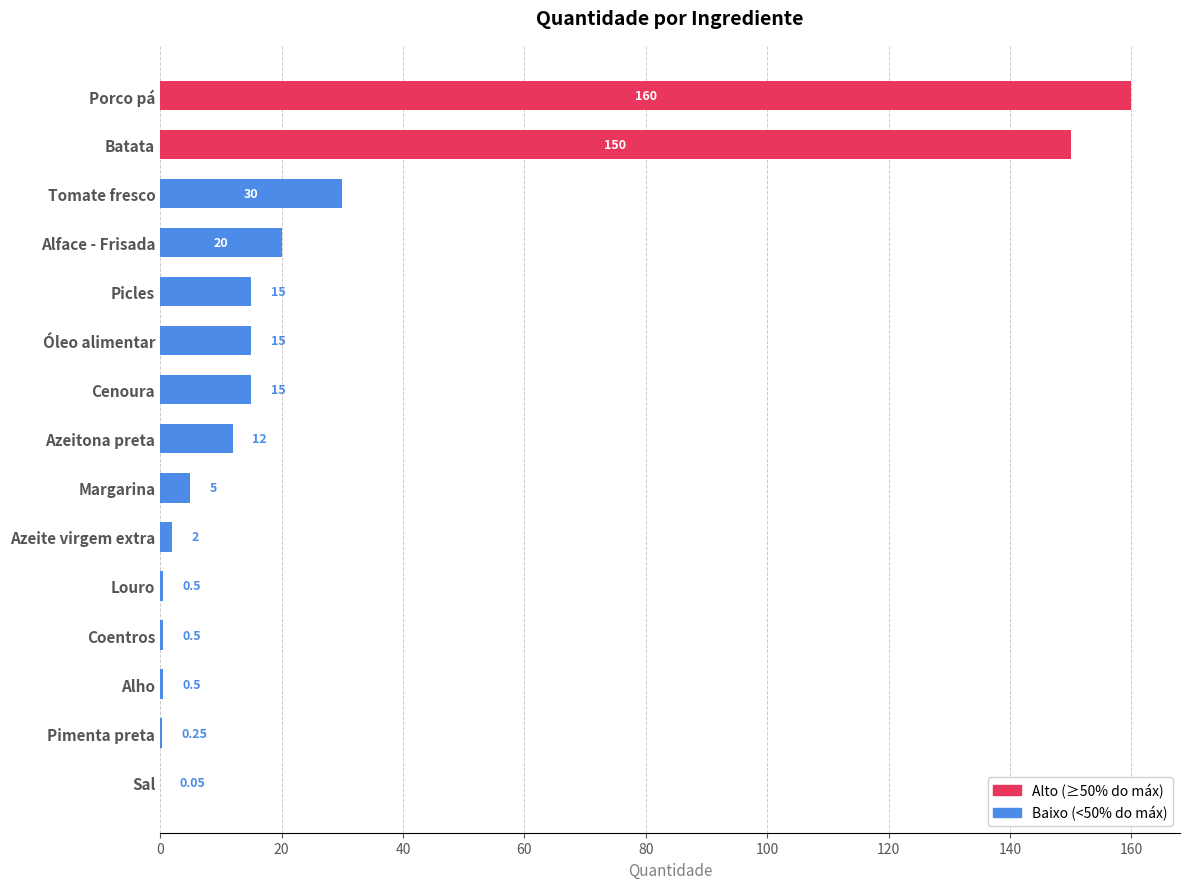

Which has a higher value, Picles or Margarina?

Picles